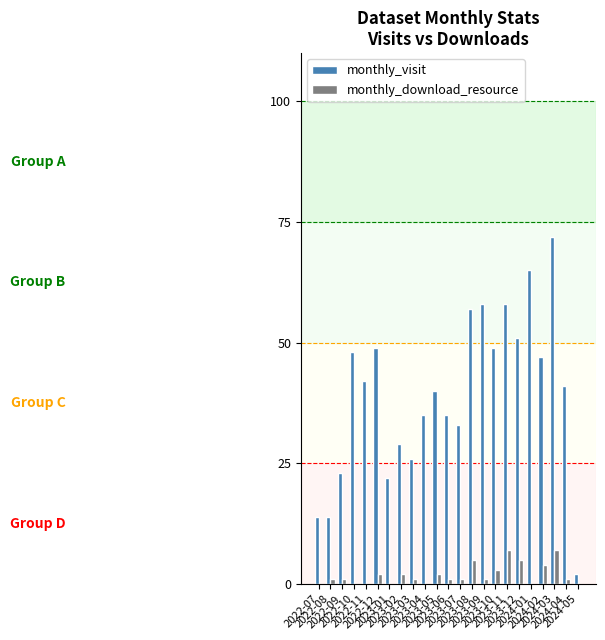

Count the number of categories in the chart.

23